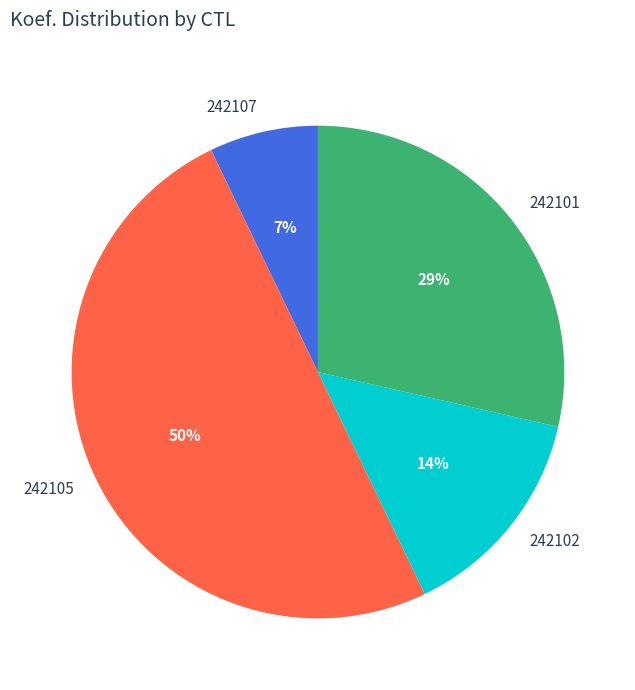

Combined, do 242105 and 242102 account for over 50%?

Yes